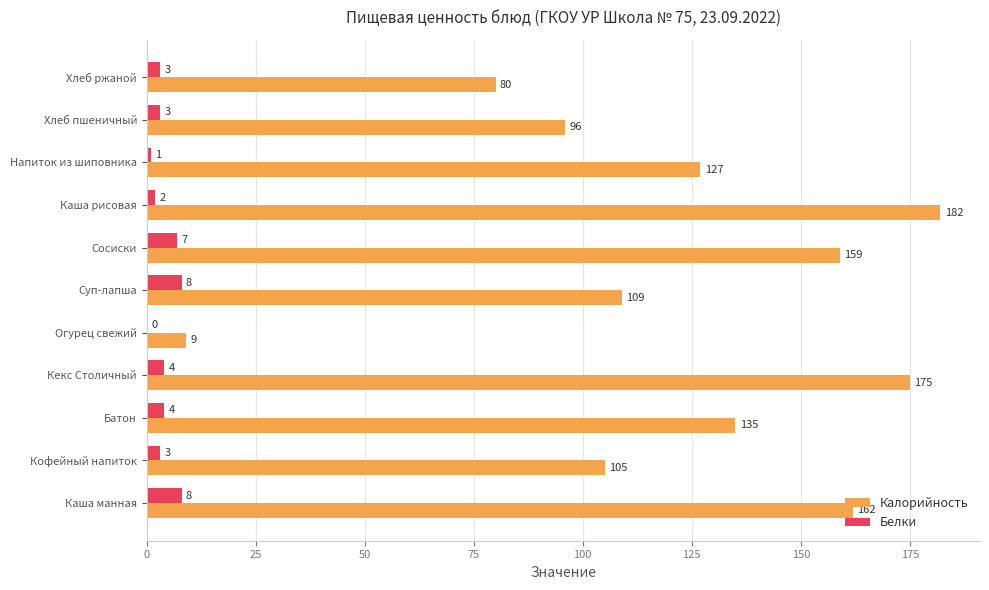

Is the value of Белки at Суп-лапша greater than the value of Калорийность at Батон?

No